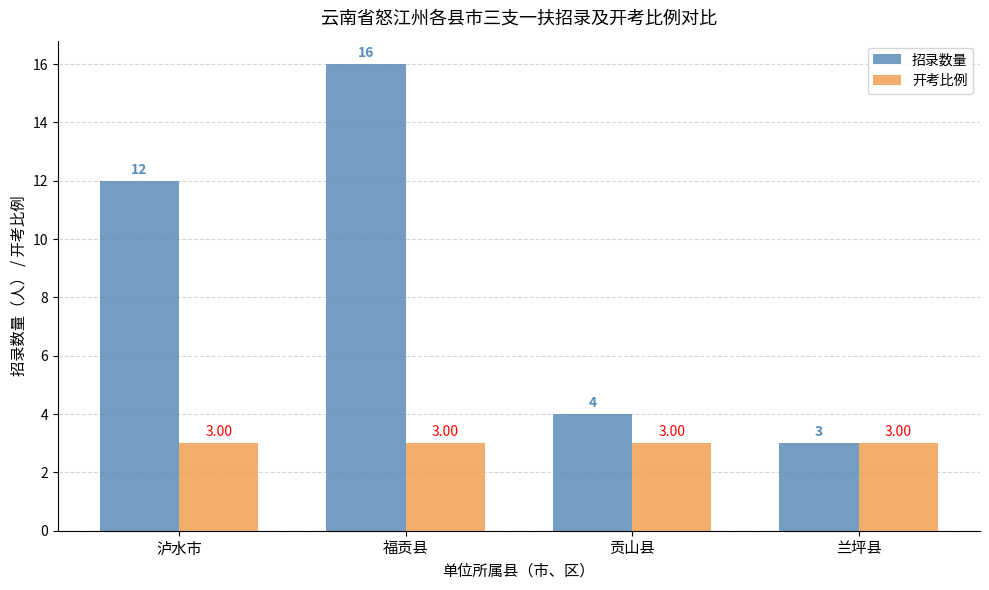

Reading left to right, transcribe all the data shown in this chart.

招录数量: 泸水市=12	福贡县=16	贡山县=4	兰坪县=3
开考比例: 泸水市=3	福贡县=3	贡山县=3	兰坪县=3